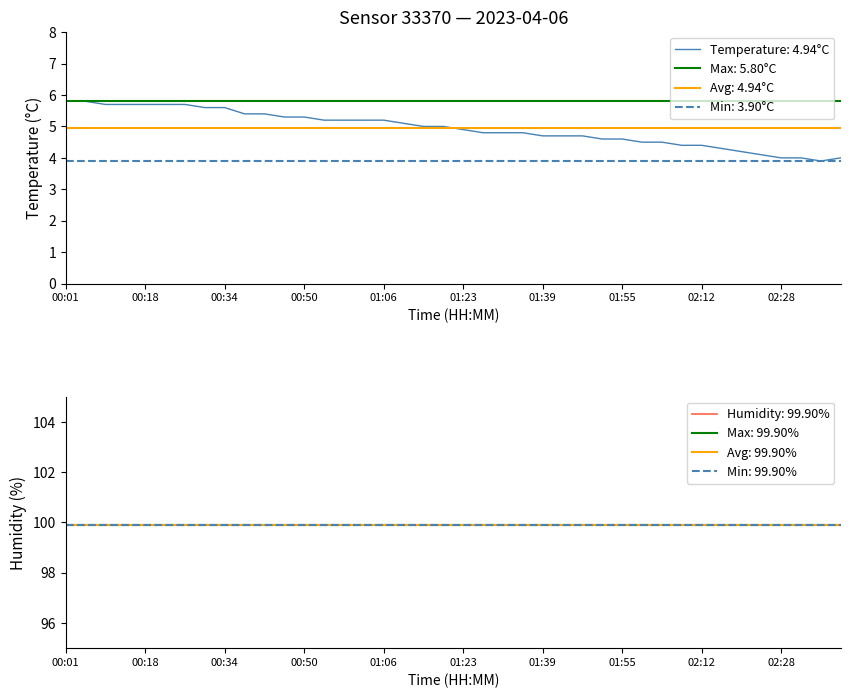

The value of Temperature: 4.94°C at 02:28 is 4.0. True or false?

True